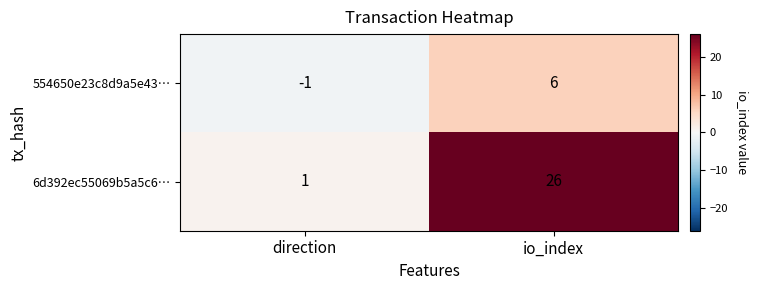

At how many categories does at least one series exceed 22?

1